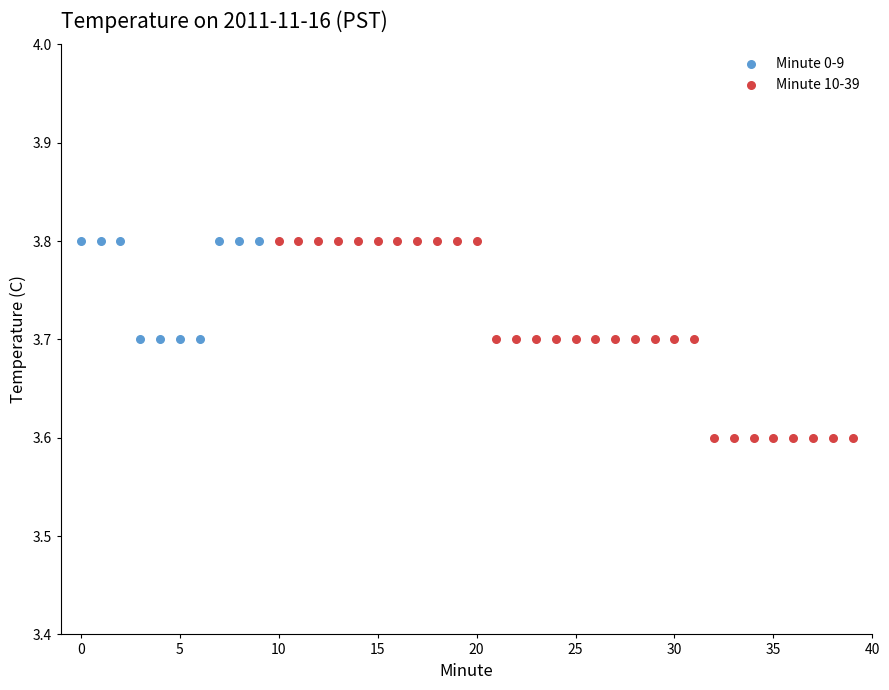

Which series reaches the minimum Y coordinate?

Minute 10-39